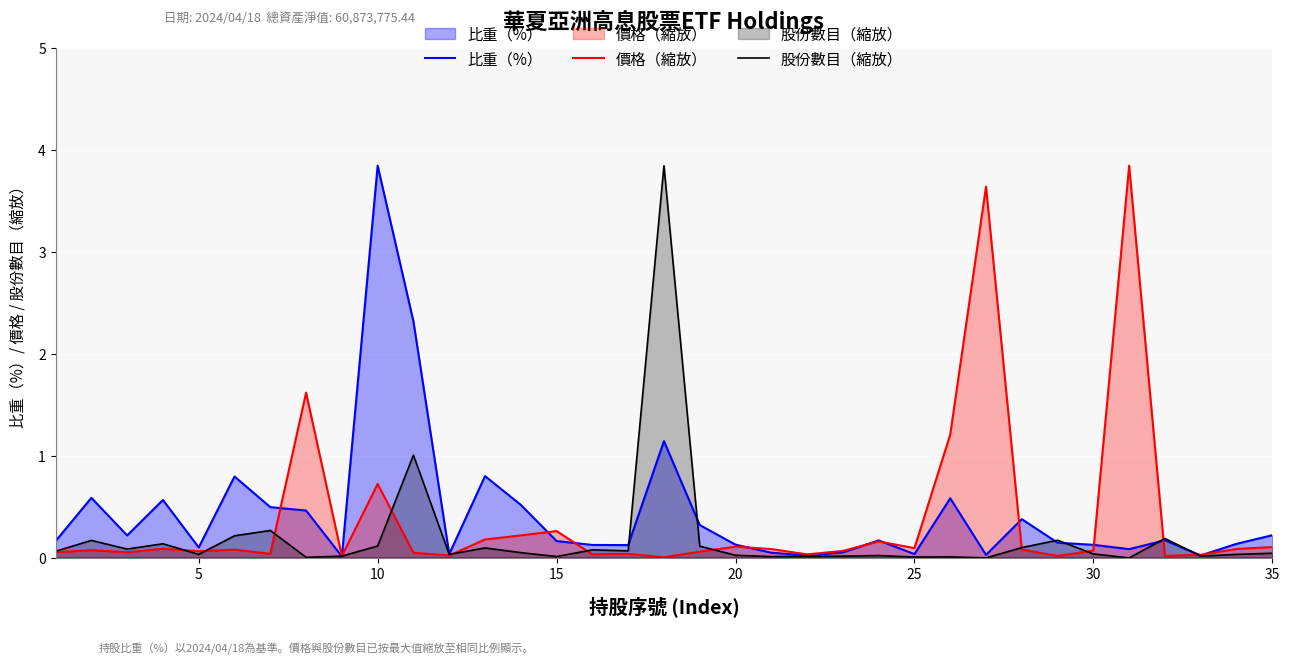

Is it true that 比重（%） equals 1.0 at 25?

False